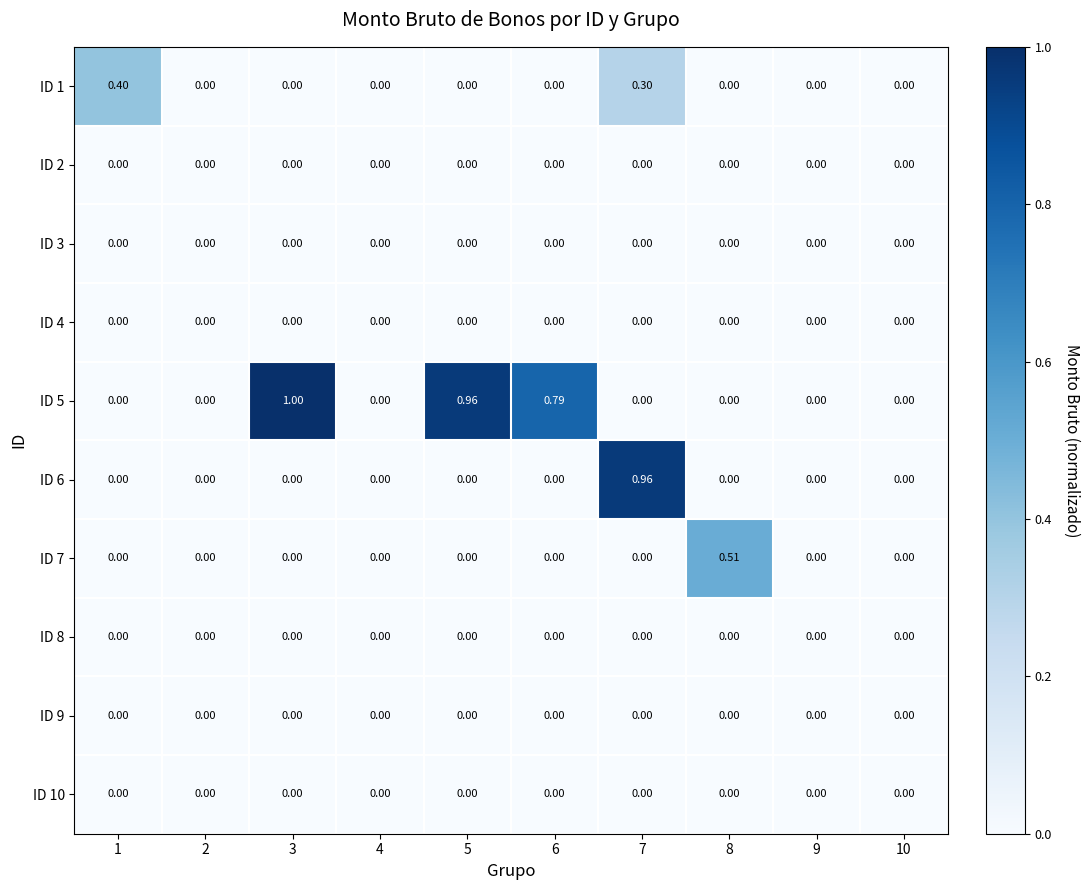

Is the value of ID 5 at 5 greater than the value of ID 6 at 9?

Yes